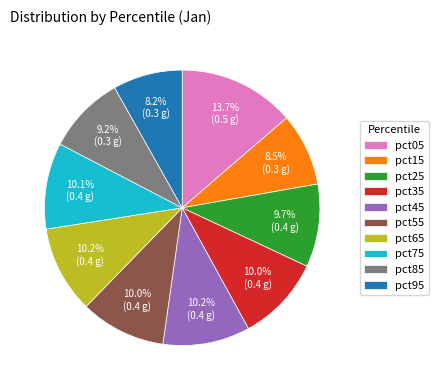

Does any single category account for the majority?

No